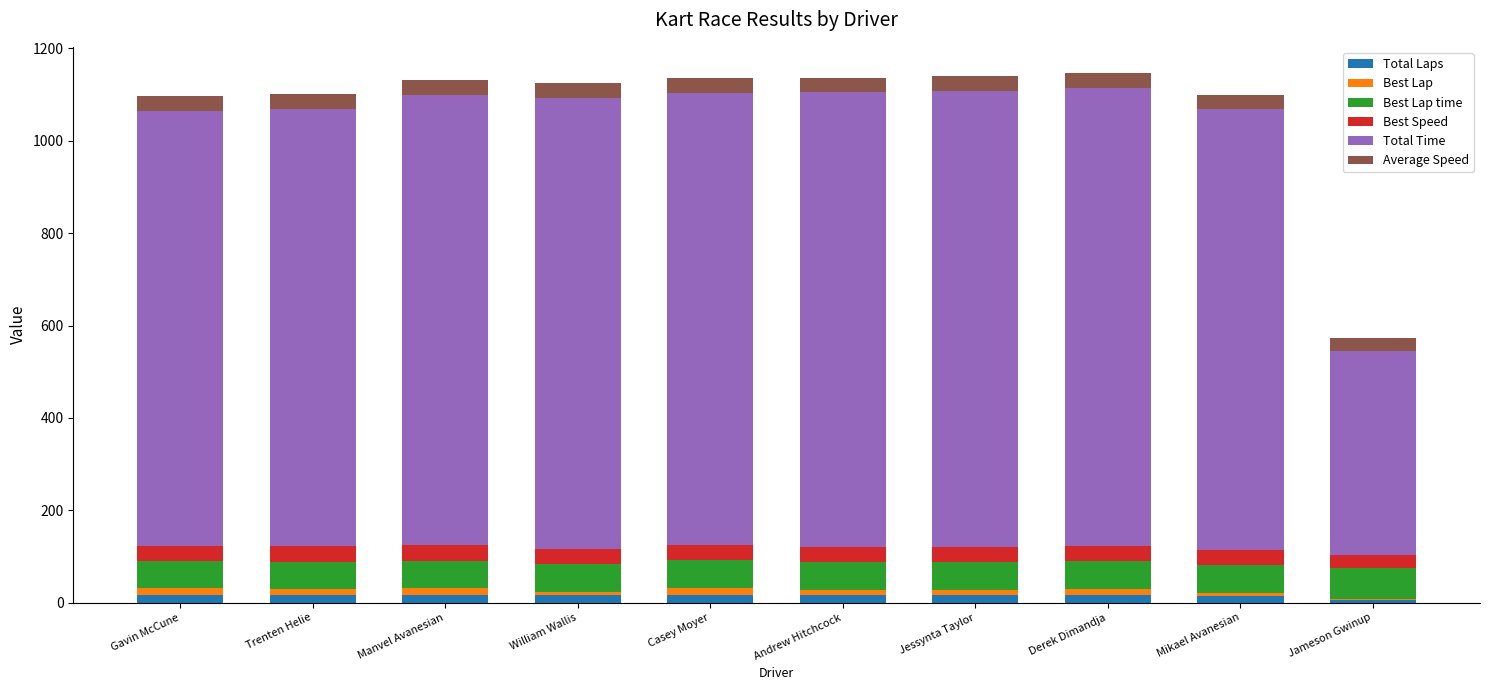

What is the total value across all series at Trenten Helie?

1101.6